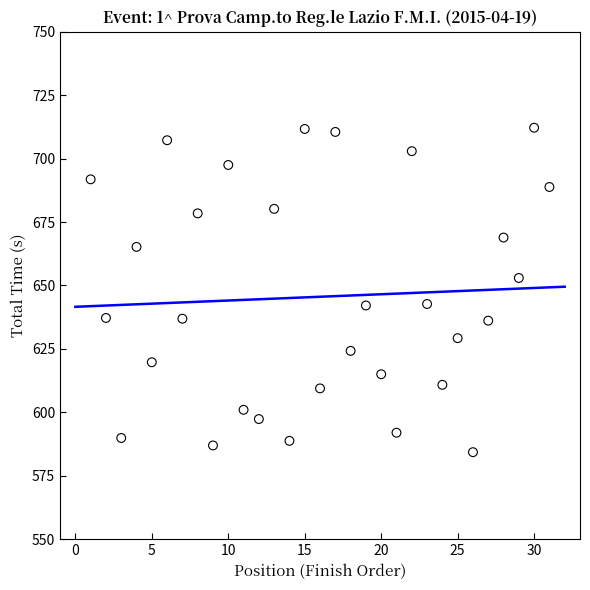

What is the range of Y values (max minus min)?

127.9